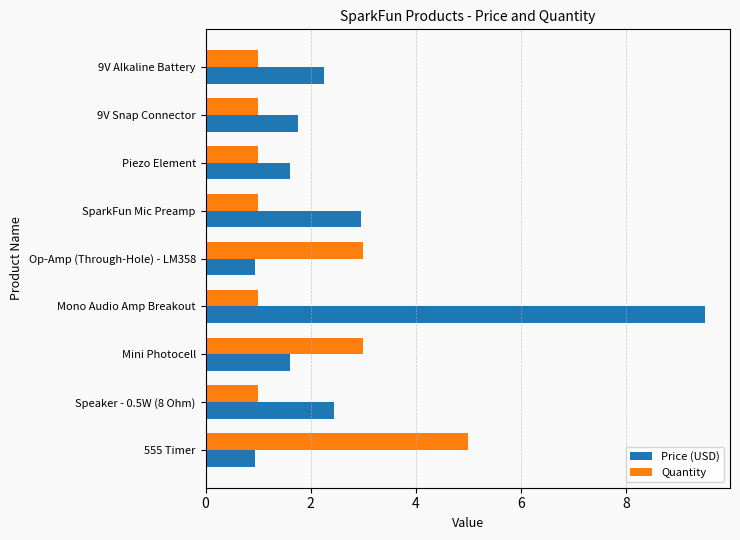

Read the Price (USD) value at 9V Snap Connector.

1.8